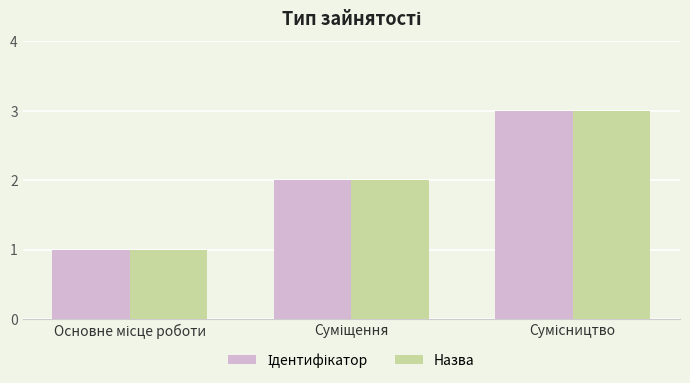

What is the greatest value displayed?

3